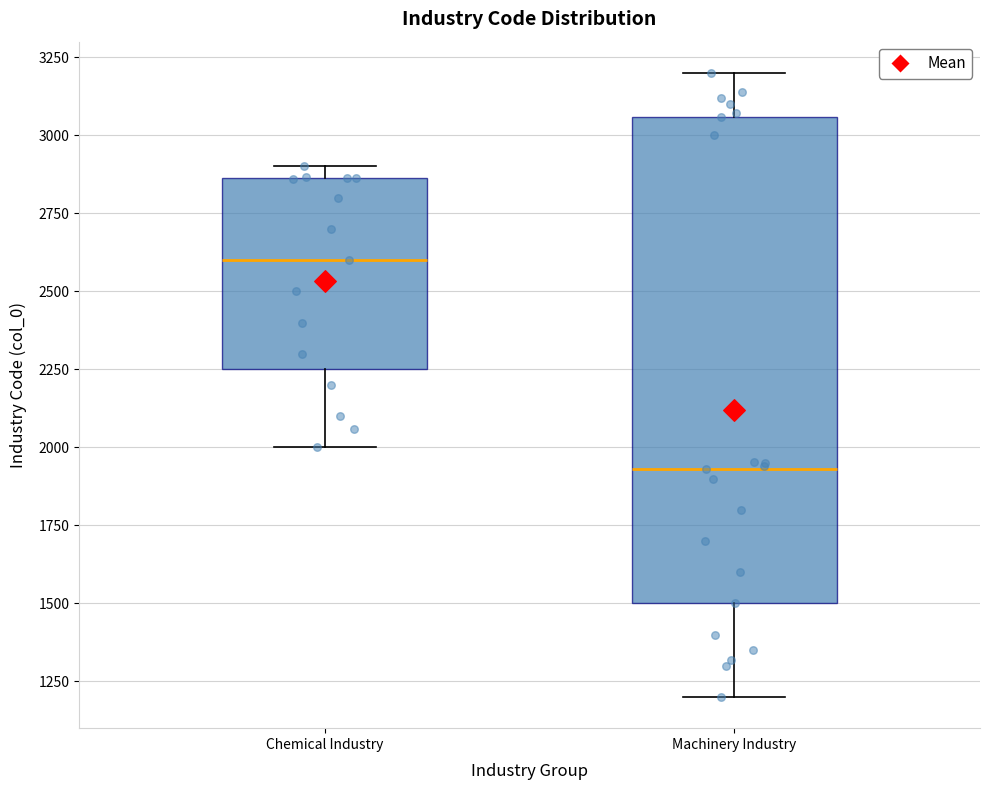

Reading left to right, read every box against the y-axis: the position of its median line, the range the box covers, and the ends of its whiskers. The values are not printed on the chart, so give them approximately, as read against the axis.

Chemical Industry: median 2600, box 2250 to 2850, whiskers 2000 to 2900
Machinery Industry: median 1950, box 1500 to 3050, whiskers 1200 to 3200